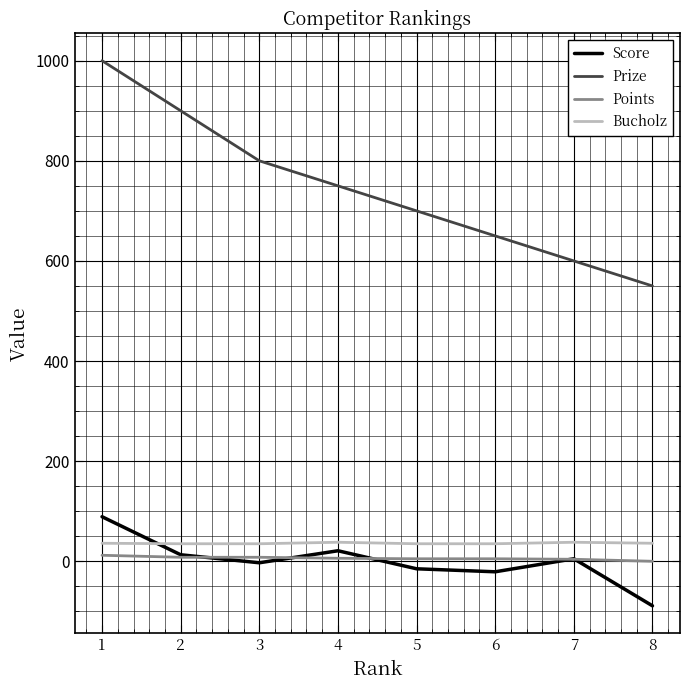

What is the minimum value for Score?

-89